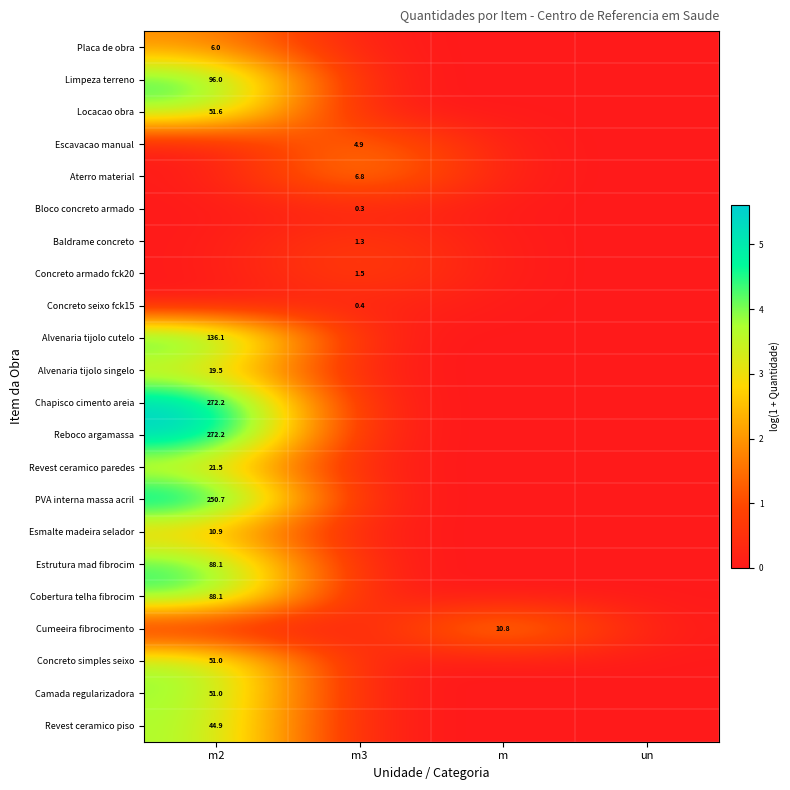

The Cumeeira fibrocimento series shows 4.2 at m. True or false?

False